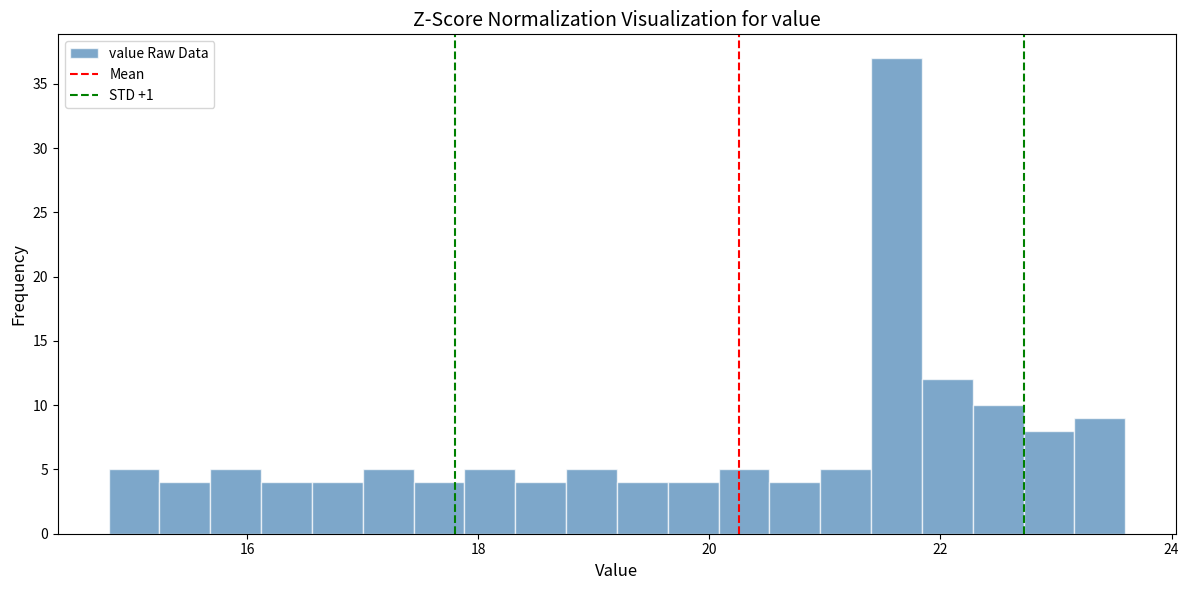

Around what value on the x-axis is the tallest bar? Give the approximate position of its centre, as read against the axis.

21.6